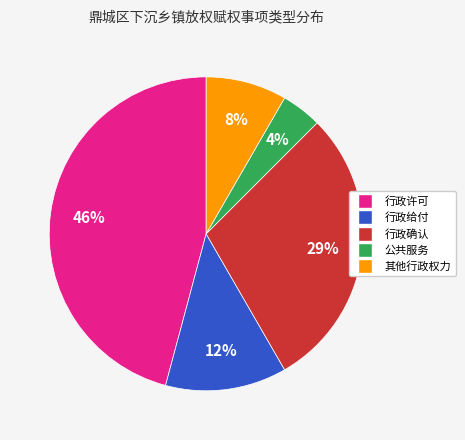

Count the number of slices in the pie.

5